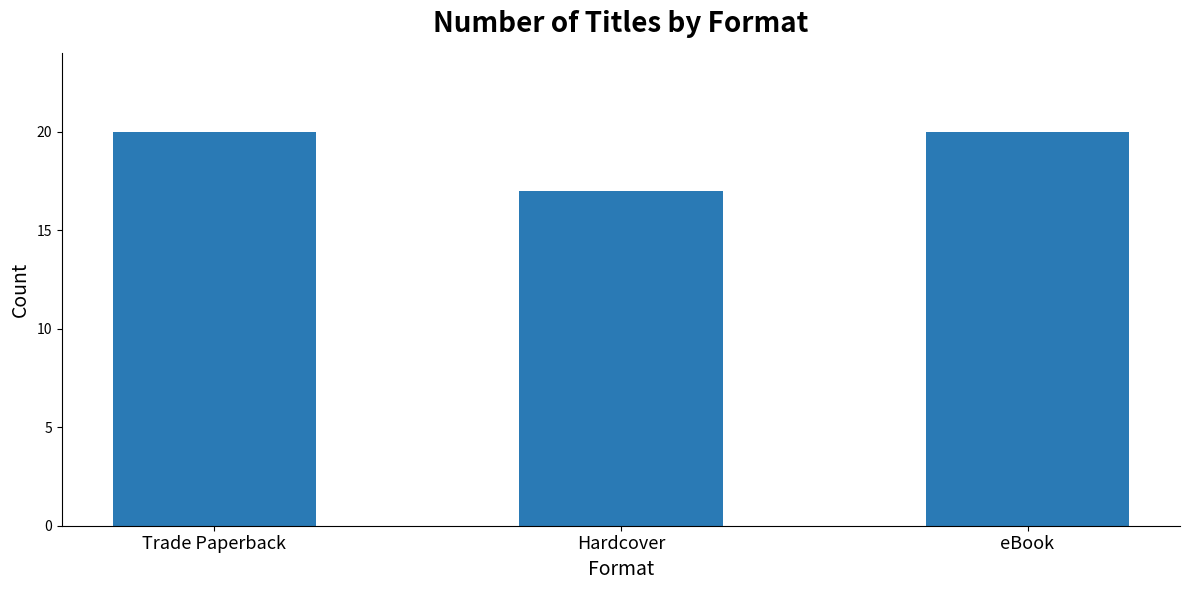

Reading right to left, list all the values displayed in this chart.

20	17	20